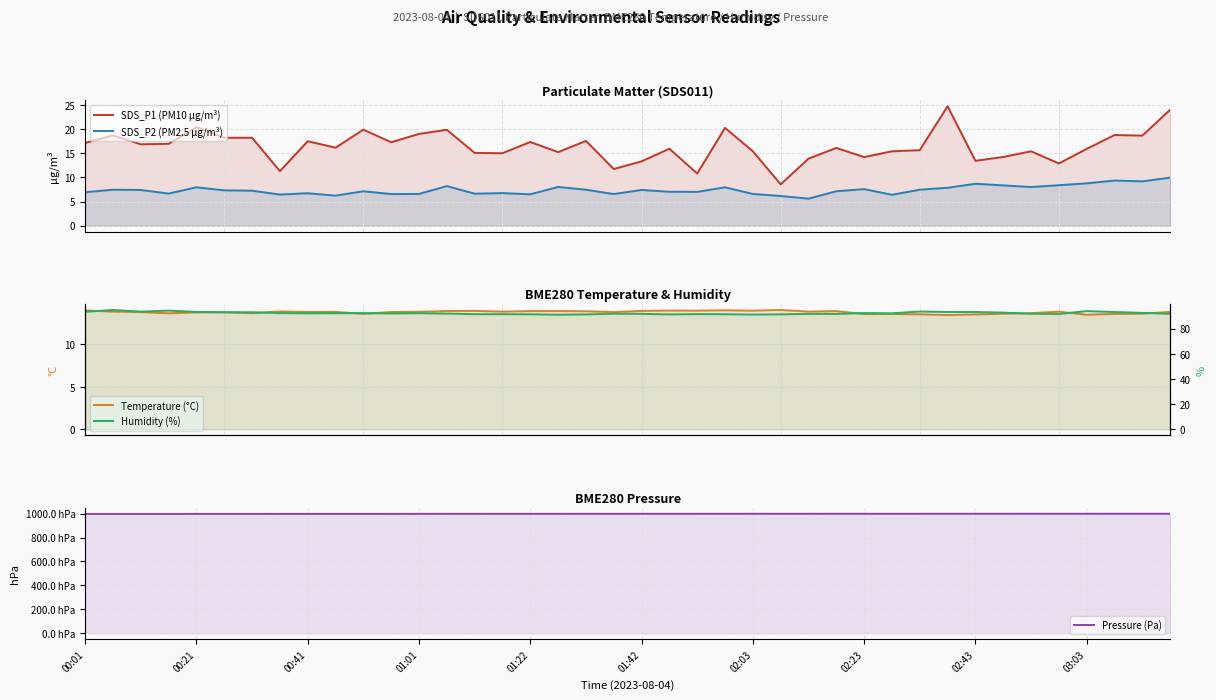

How many data points in Humidity (%) are less than 92?

18